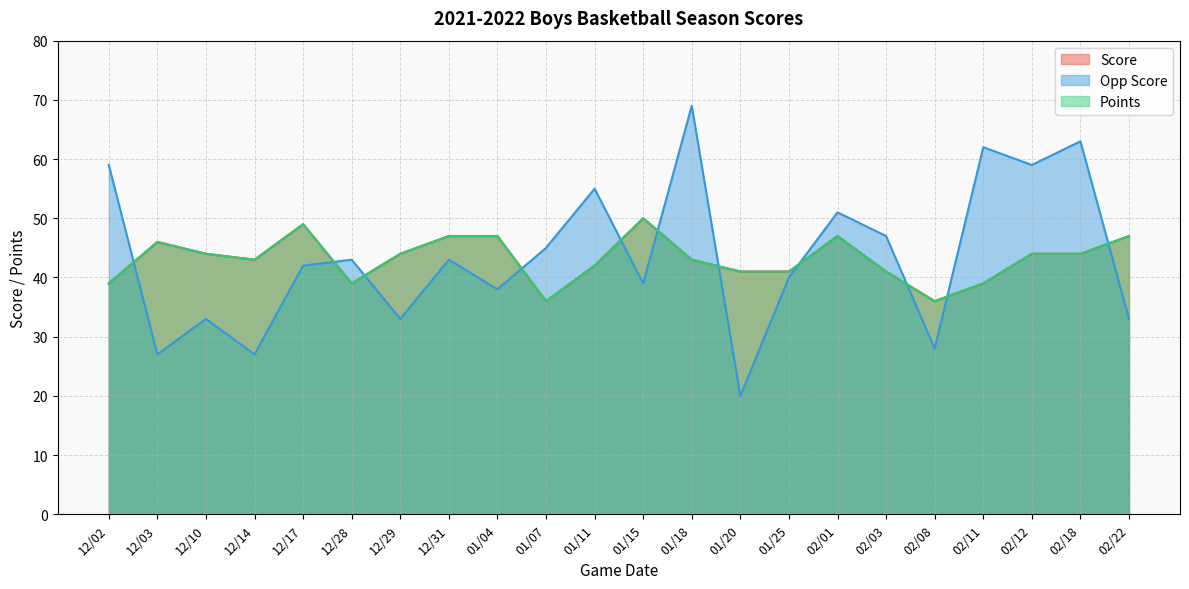

At how many categories does at least one series exceed 66?

1